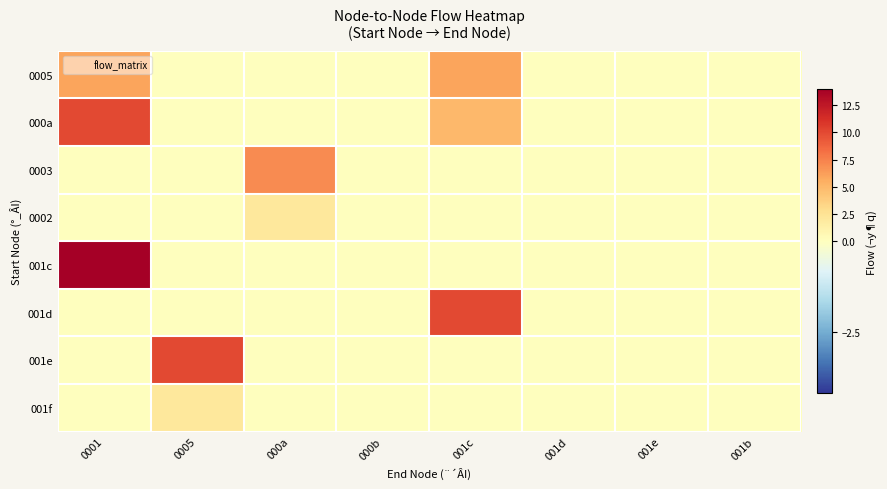

Reading right to left, what are all the values shown in this chart?

0005: 001b=0	001e=0	001d=0	001c=6	000b=0	000a=0	0005=0	0001=6
000a: 001b=0	001e=0	001d=0	001c=5	000b=0	000a=0	0005=0	0001=10
0003: 001b=0	001e=0	001d=0	001c=0	000b=0	000a=7	0005=0	0001=0
0002: 001b=0	001e=0	001d=0	001c=0	000b=0	000a=2	0005=0	0001=0
001c: 001b=0	001e=0	001d=0	001c=0	000b=0	000a=0	0005=0	0001=14
001d: 001b=0	001e=0	001d=0	001c=10	000b=0	000a=0	0005=0	0001=0
001e: 001b=0	001e=0	001d=0	001c=0	000b=0	000a=0	0005=10	0001=0
001f: 001b=0	001e=0	001d=0	001c=0	000b=0	000a=0	0005=2	0001=0